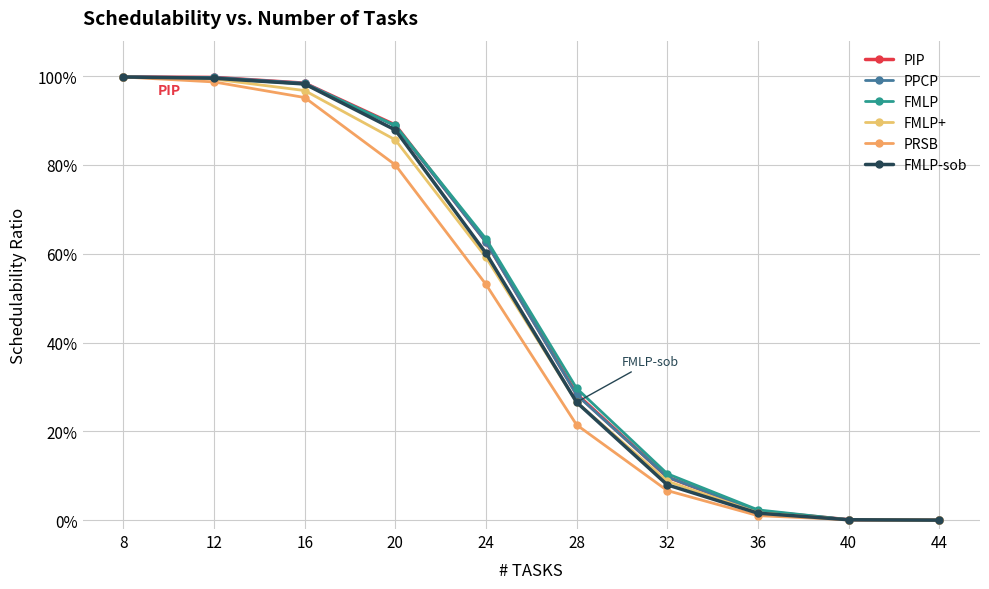

Does the chart have visible grid lines?

Yes